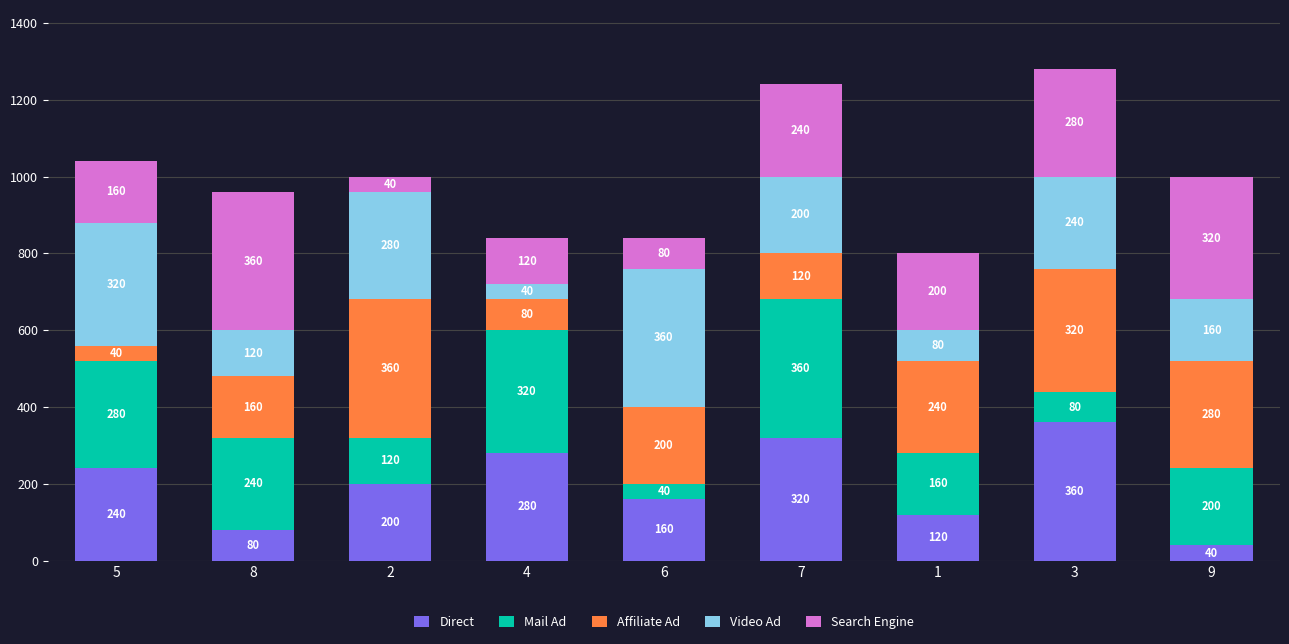

At which label does Direct reach its minimum?

9